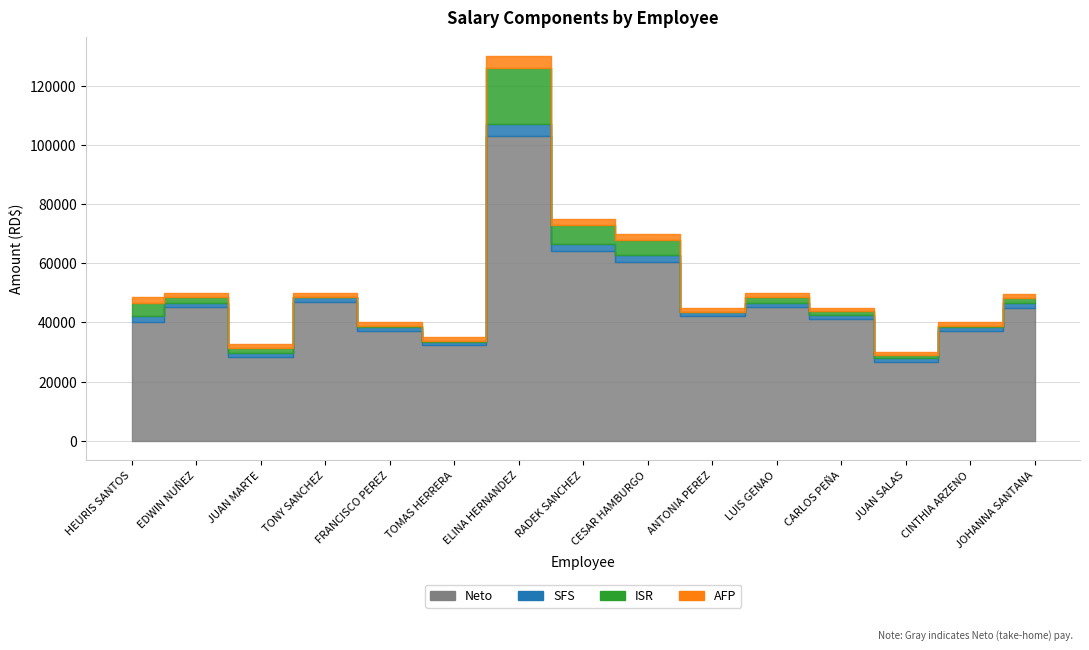

What is the sum of all Salario values?

850000.0